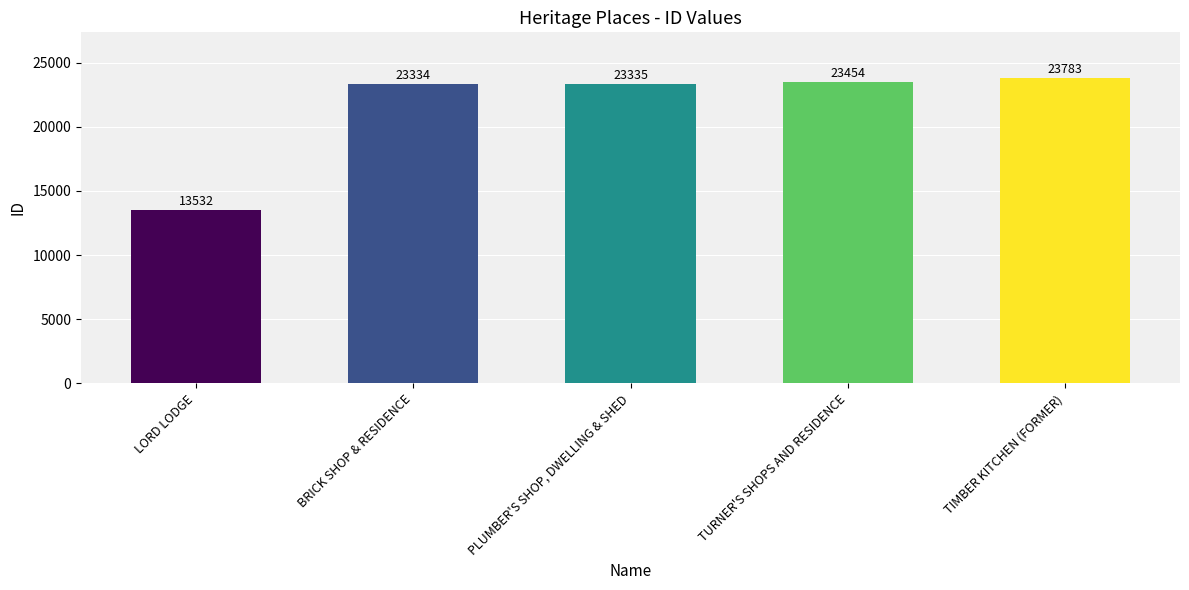

What is the difference between the maximum and minimum values?

10251